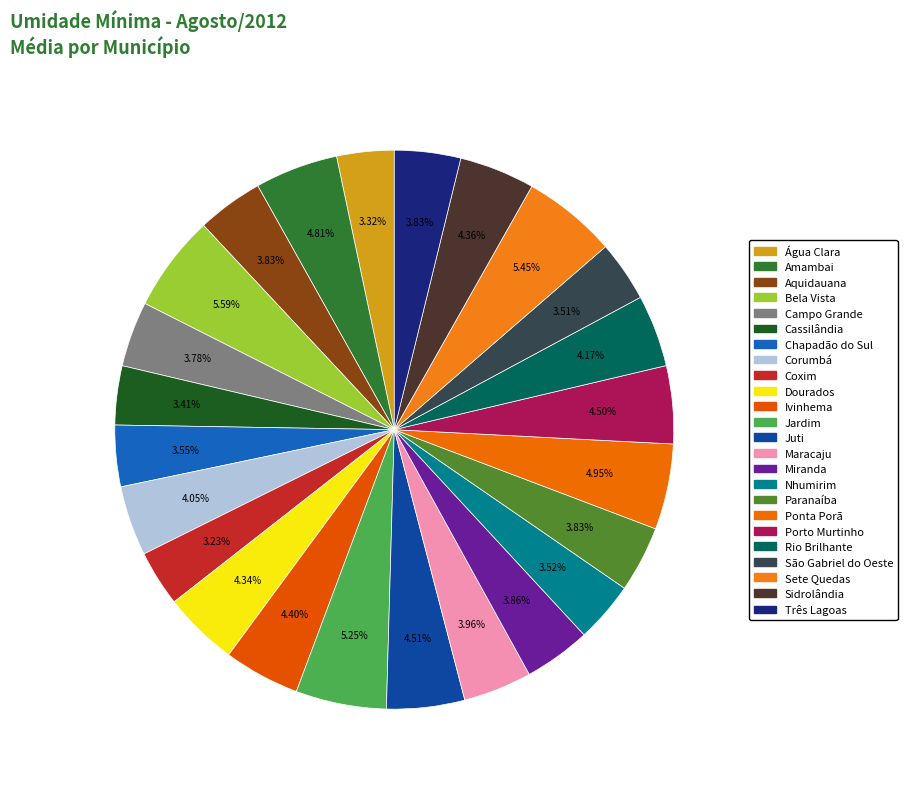

What is the total percentage of Três Lagoas and Coxim?

7.1%